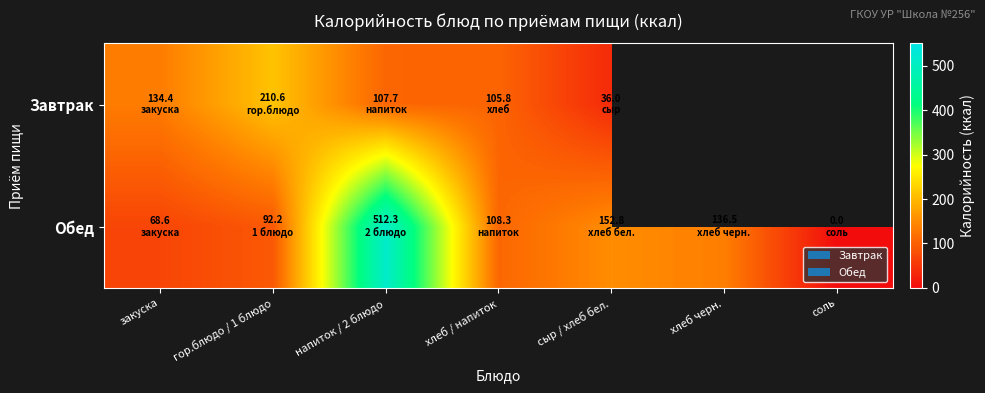

The value of Завтрак at сыр / хлеб бел. is 56.5. True or false?

False